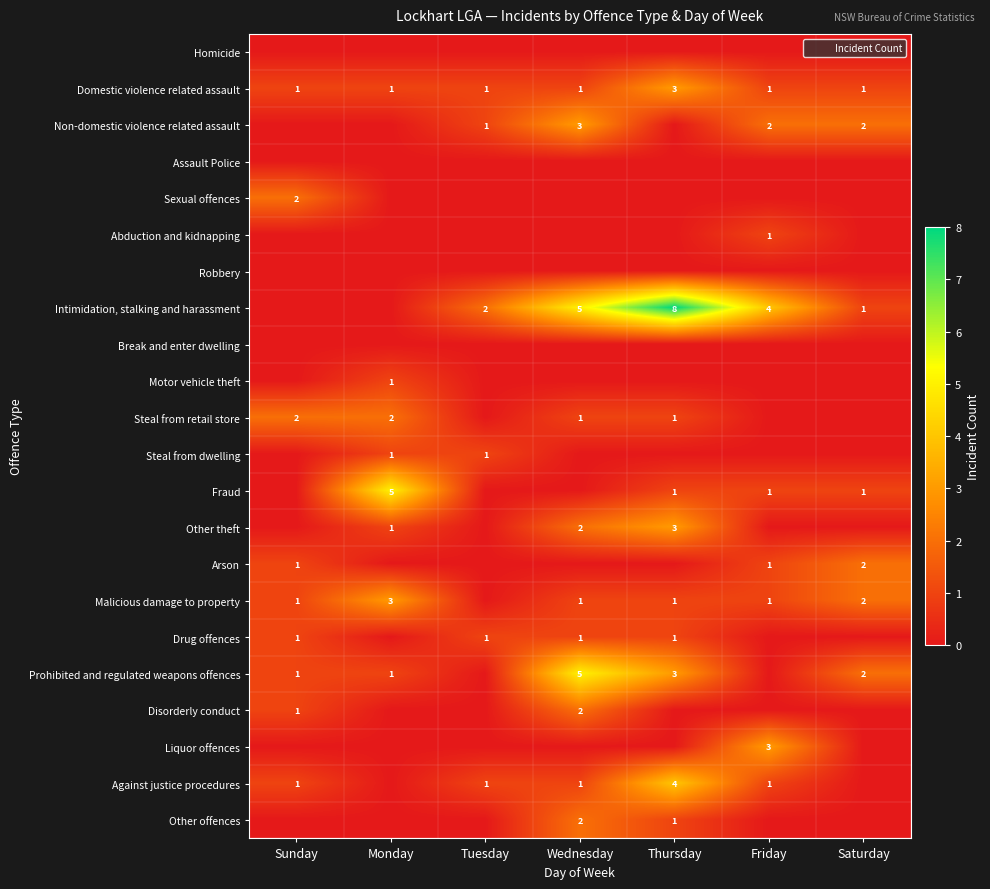

What is the maximum value shown in the chart?

8